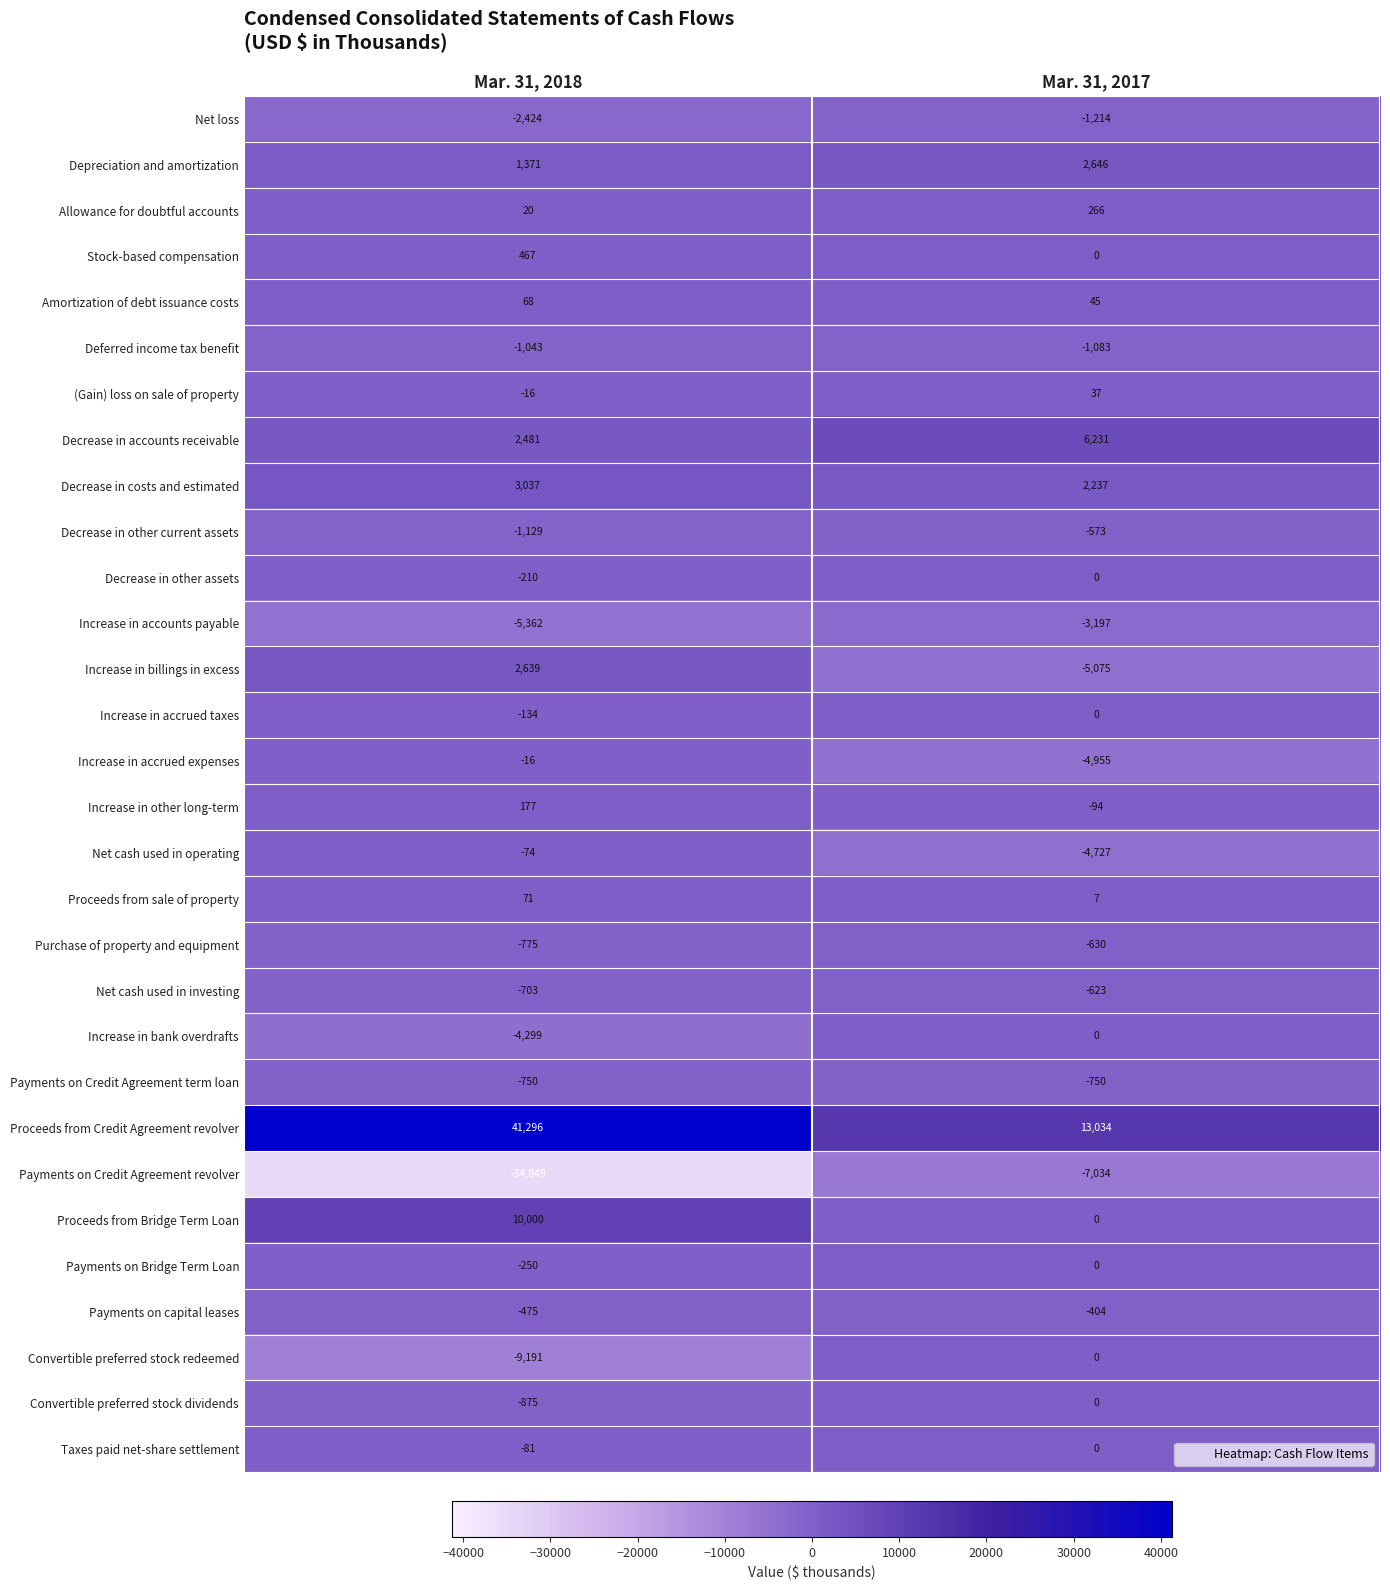

List the labels in order of Decrease in costs and estimated value, largest first.

Mar. 31, 2018, Mar. 31, 2017